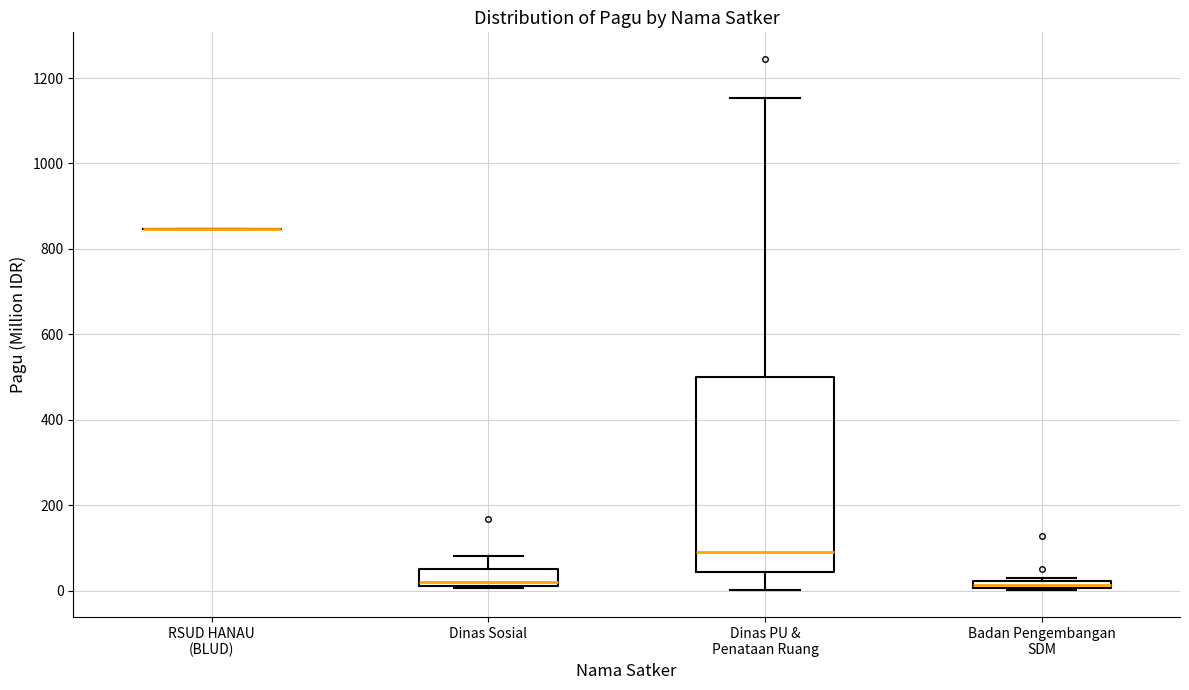

Where is the lower edge of the box for Badan Pengembangan SDM on the y-axis? The values are not printed on the chart, so give them approximately, as read against the axis.

0